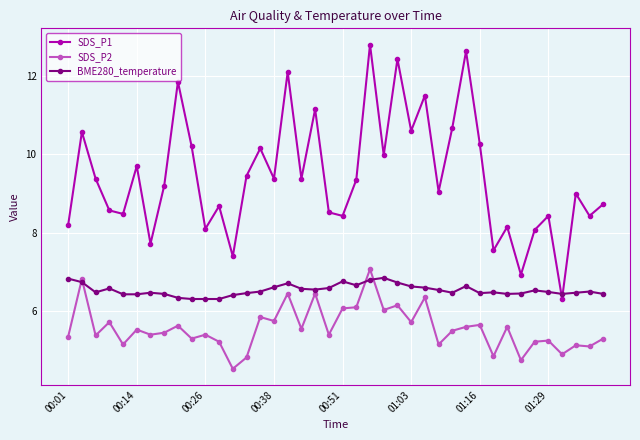

Which series has the largest total across all categories?

SDS_P1